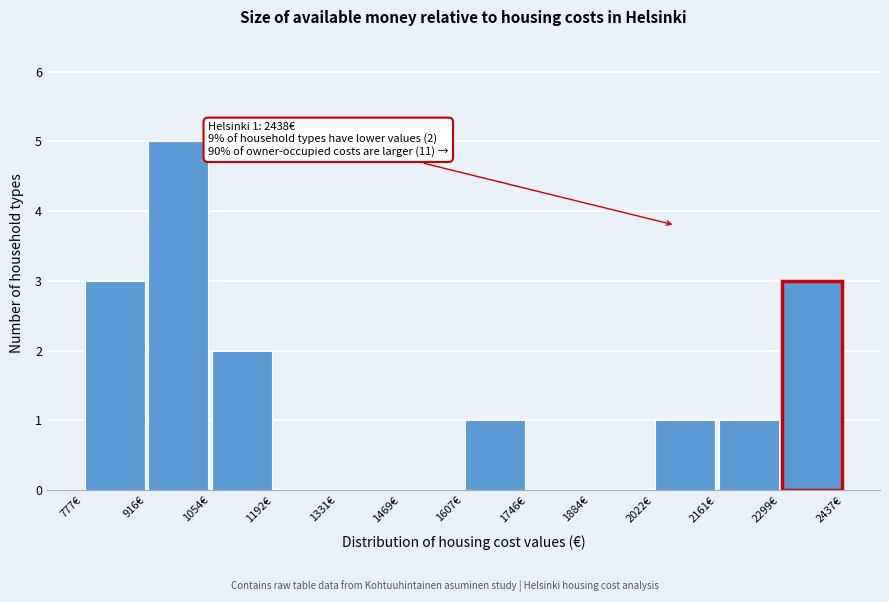

Over which range of the x-axis is the bar tallest?

920 to 1060